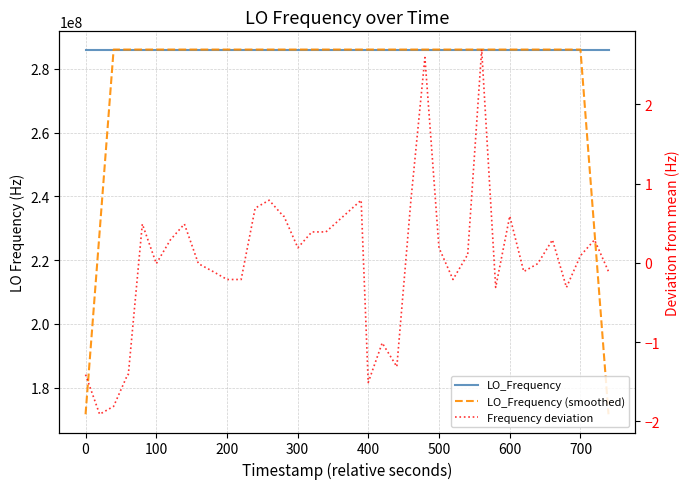

What is the difference between the maximum and minimum values in the LO_Frequency series?

4.6